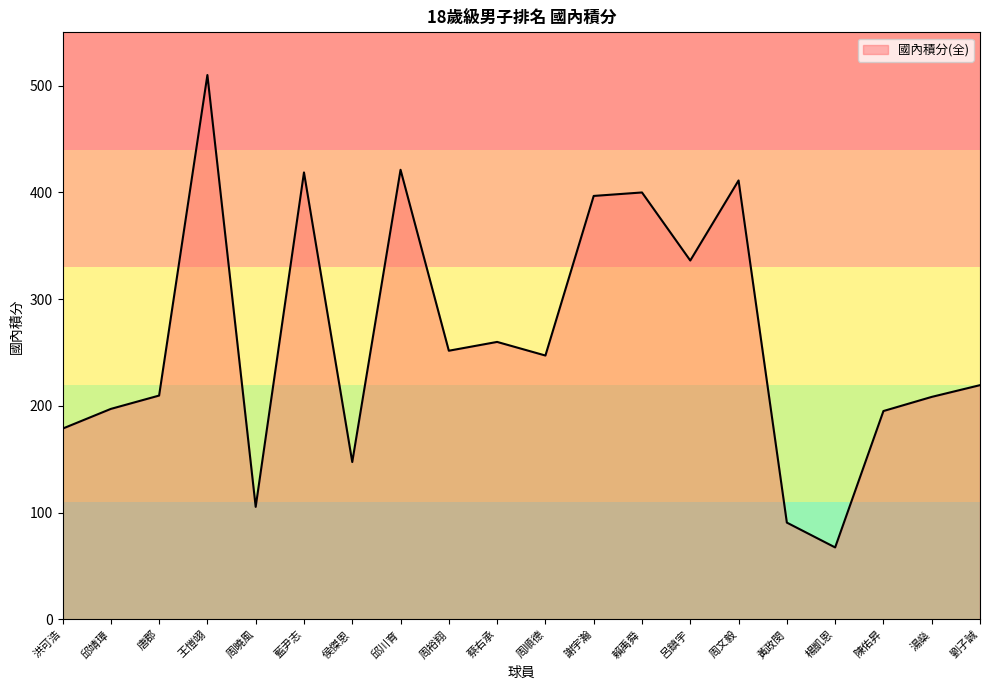

True or false: the data has more than 2 interior local peaks.

True